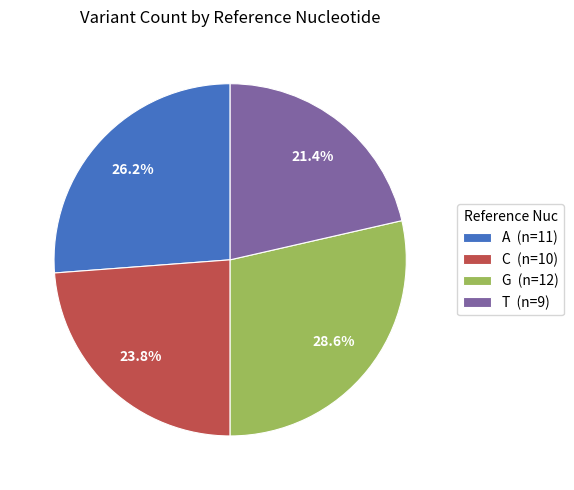

What percentage is NOT represented by A?

73.8%